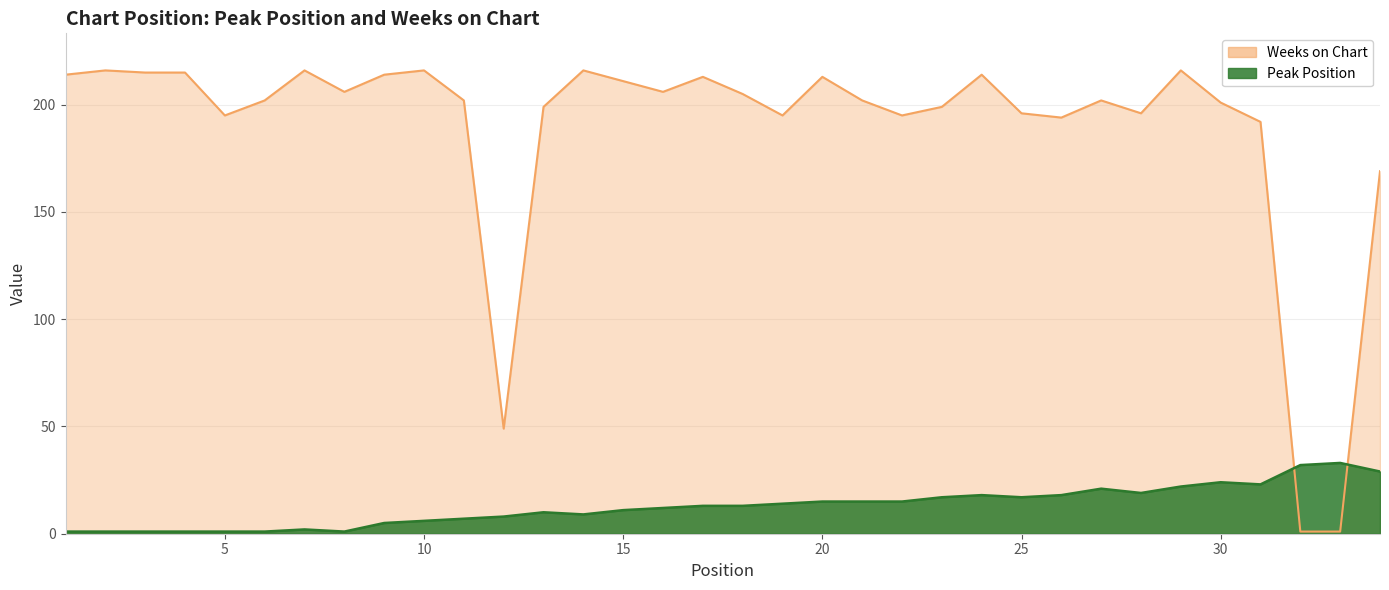

What is the difference between the second highest and minimum values in the Peak Position series?

31